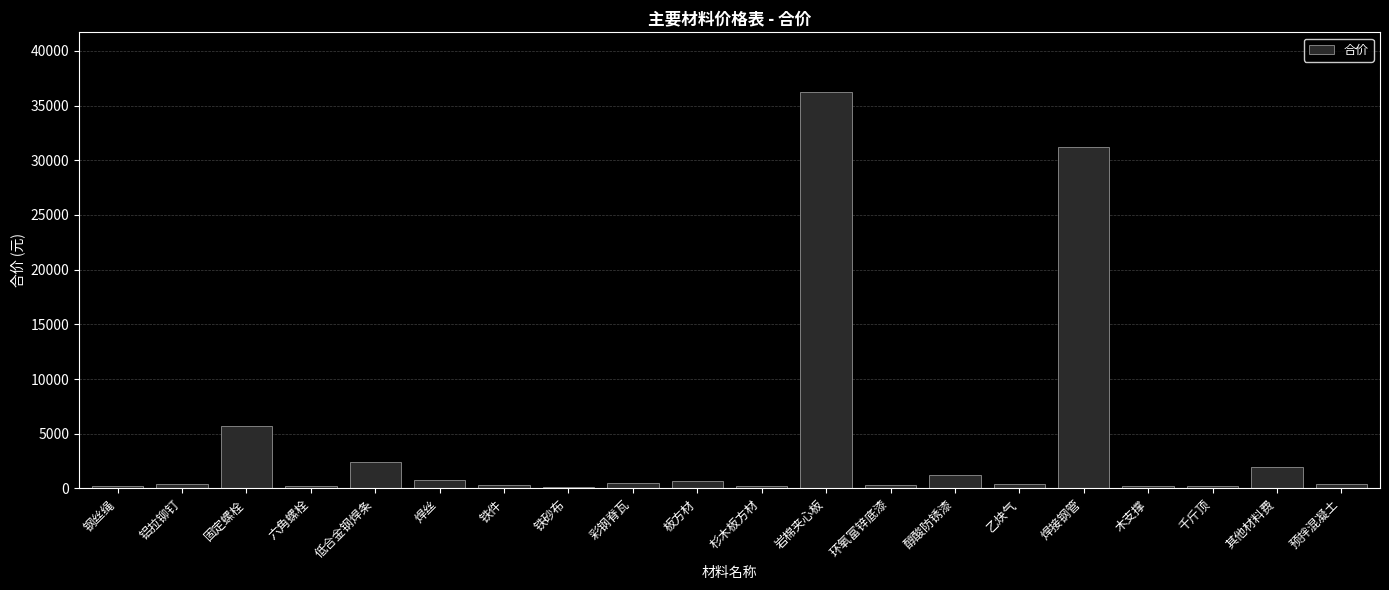

What is the ratio of the value at 板方材 to the value at 环氧富锌底漆?

2.0